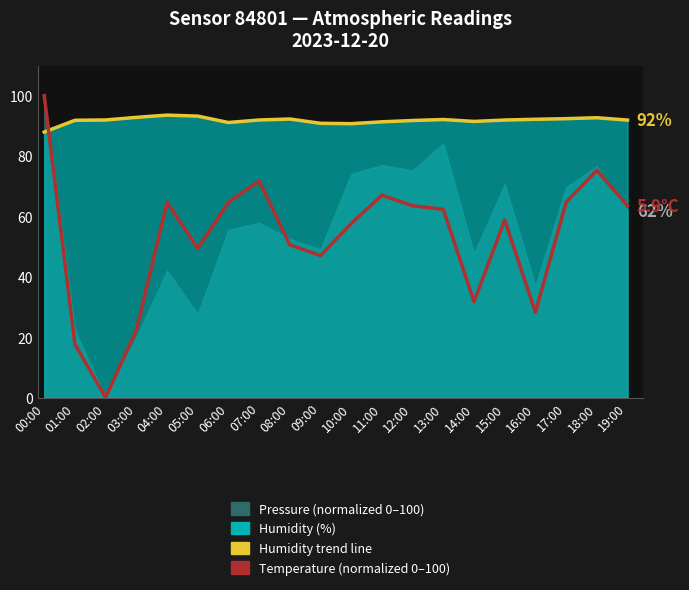

What position from the left is 04:00?

5